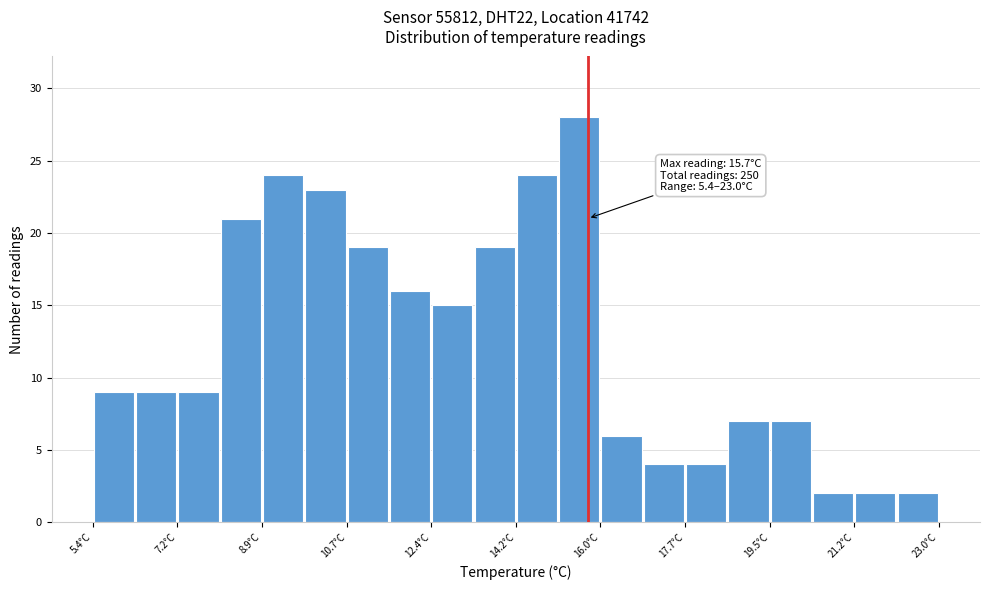

Which range on the x-axis has the tallest bar?

15.08 to 15.96